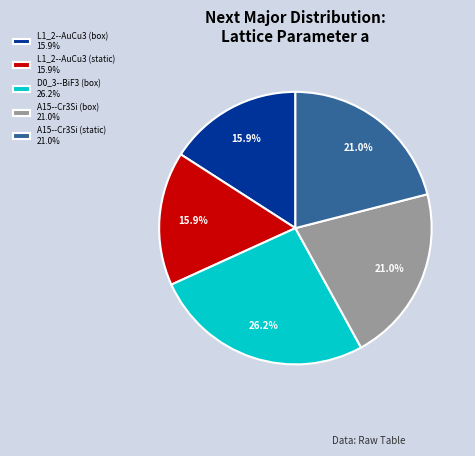

The L1_2--AuCu3 (static) slice represents 16% of the pie. True or false?

True